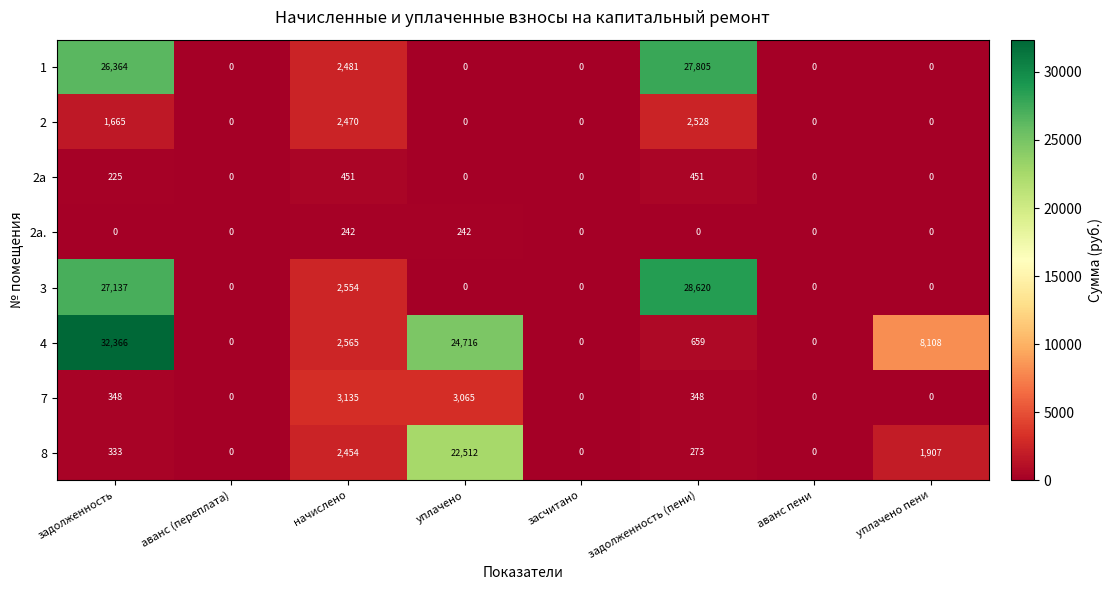

What is the difference between the maximum and minimum values in the 4 series?

32366